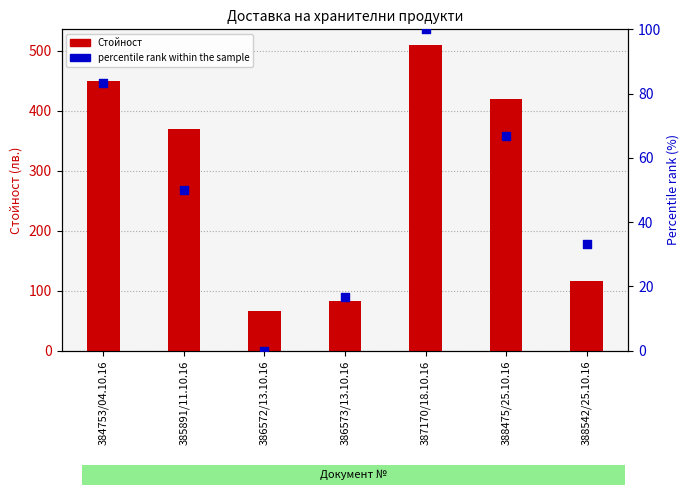

What is the total value across all series at 388475/25.10.16?

486.1